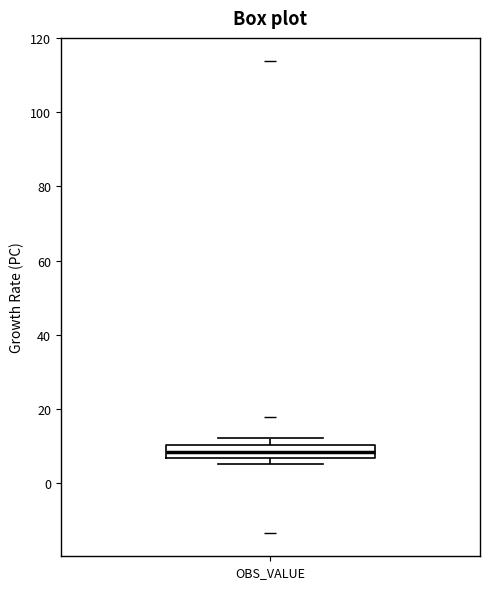

Read this box plot against the y-axis: the position of the median line, the range covered by the box, and the ends of both whiskers. The values are not printed on the chart, so give them approximately, as read against the axis.

median 8, box 6 to 10, whiskers 4 to 12